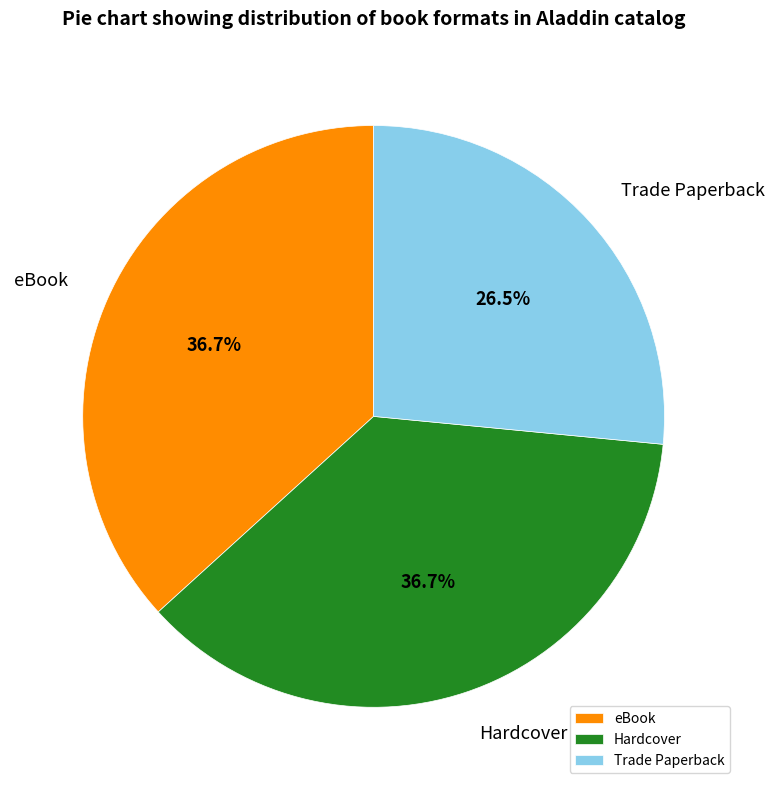

What is the smallest slice in the pie chart?

Trade Paperback